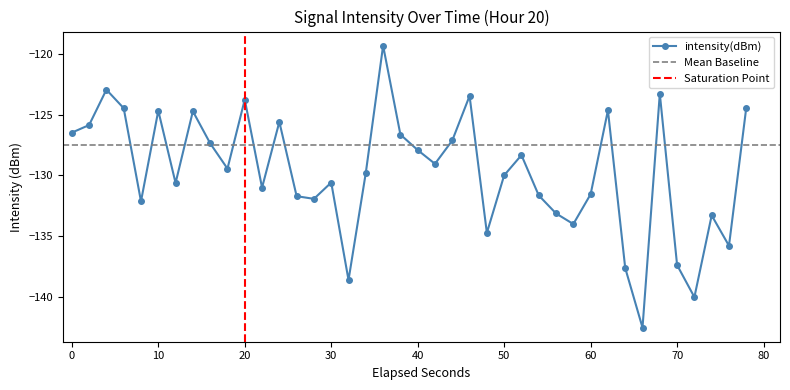

In intensity(dBm), how many points are lower than both neighbors (excluding endpoints)?

12